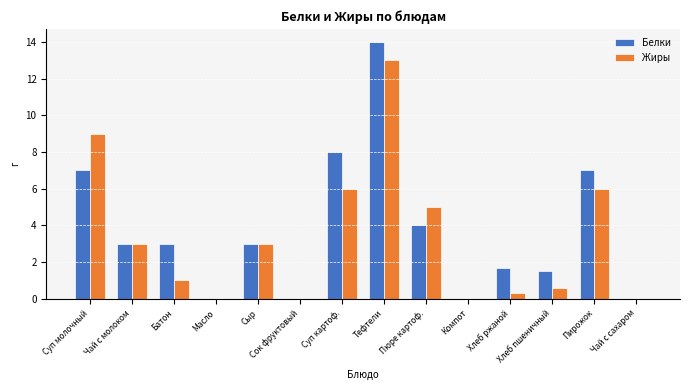

Does the chart contain stacked bars?

No